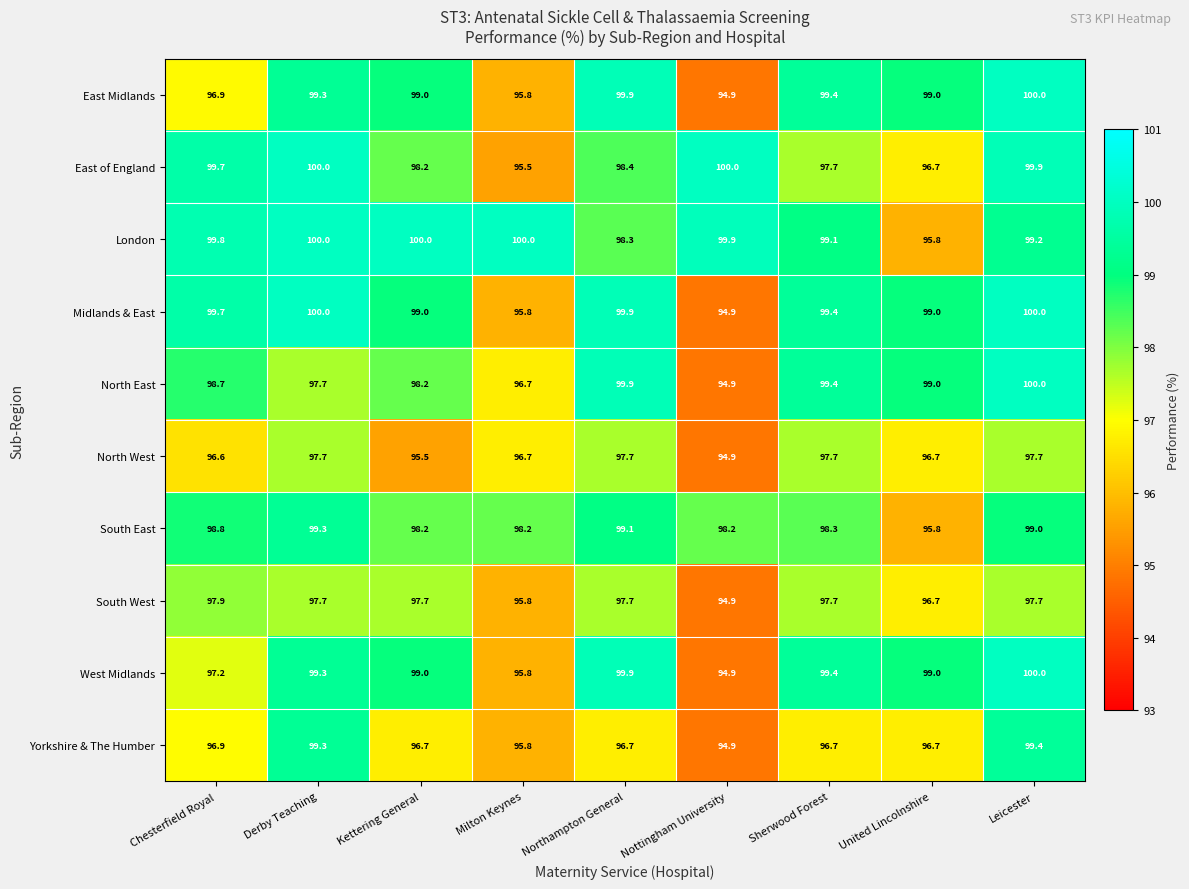

Which category has the highest value in the Yorkshire & The Humber series?

Leicester